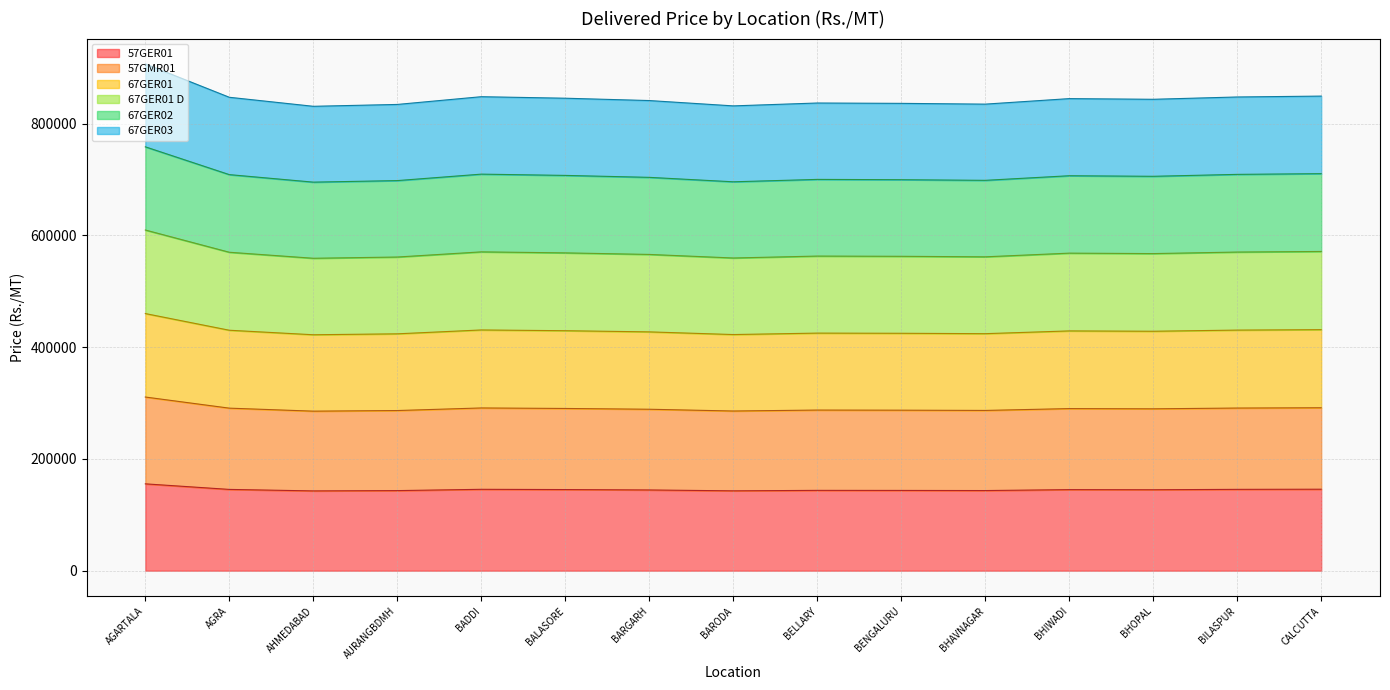

What is the difference between the highest and lowest values at AURANGBDMH?

690920